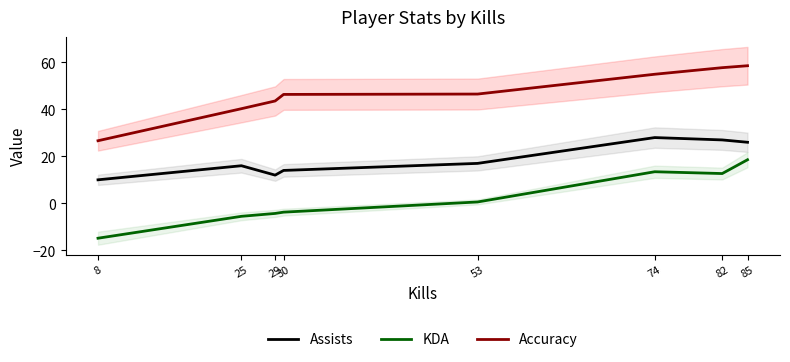

What is the average value of the Assists series?

18.8